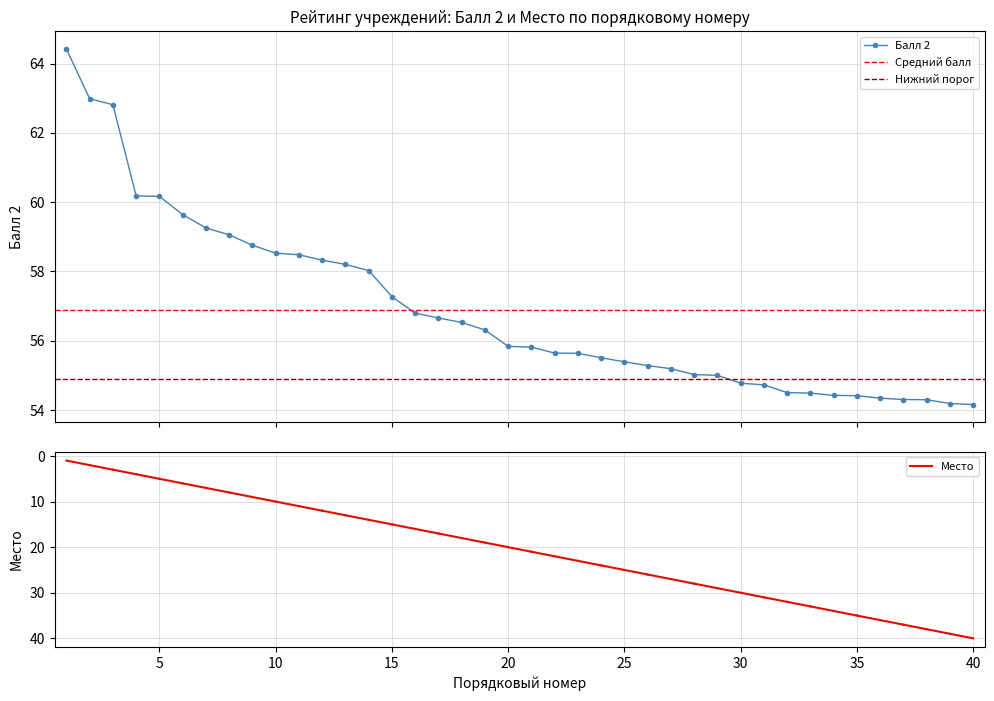

What is the smallest value displayed?

1.0